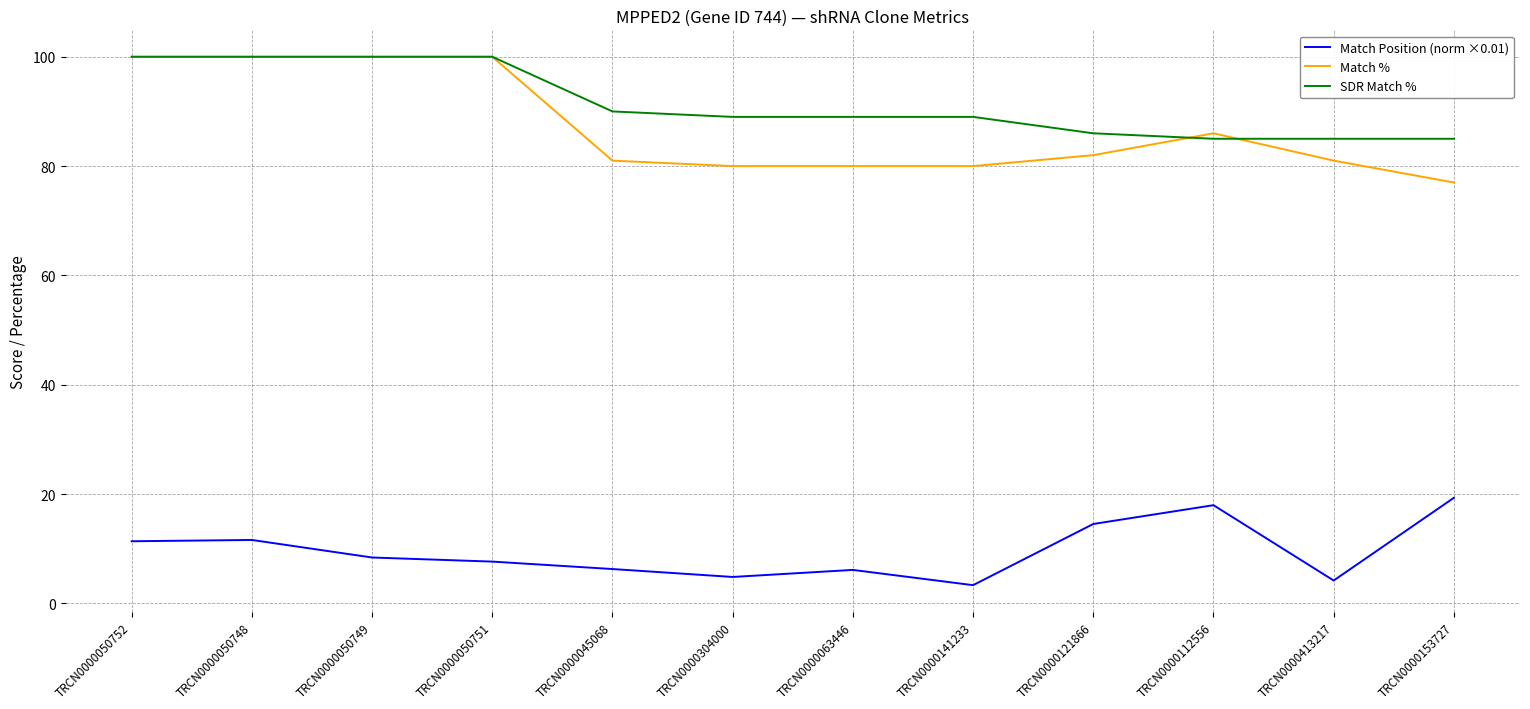

How many lines are shown in the chart?

3